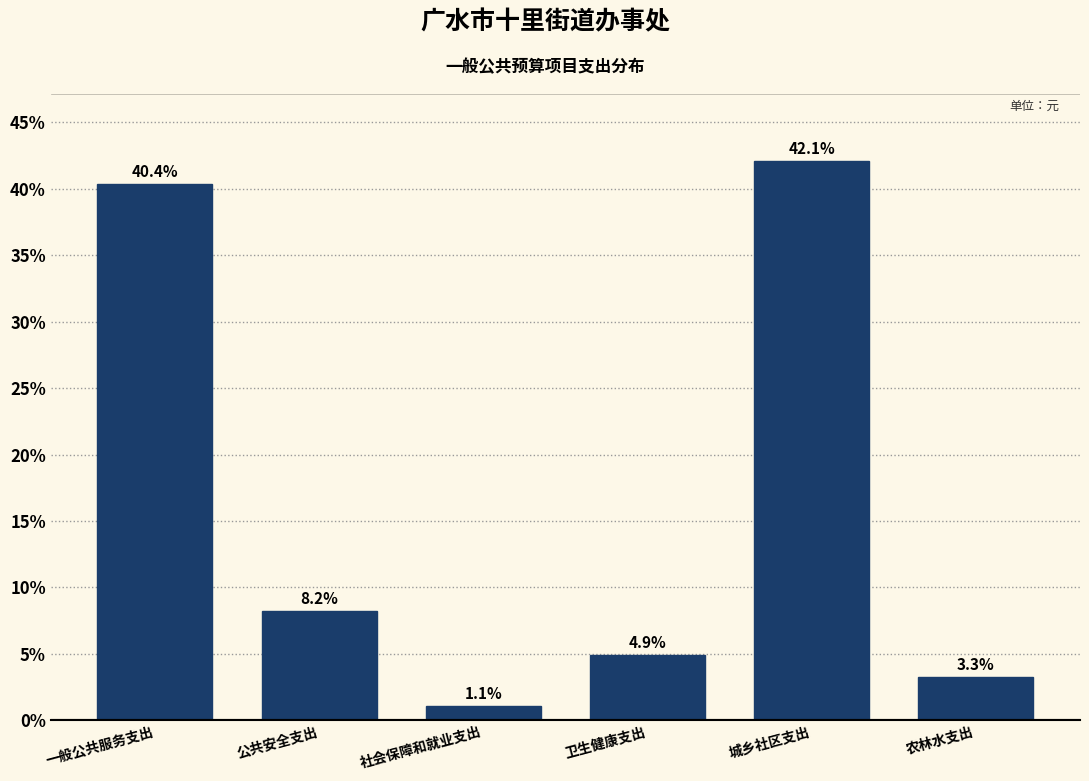

Reading right to left, transcribe all the data shown in this chart.

农林水支出=3.3	城乡社区支出=42.1	卫生健康支出=4.9	社会保障和就业支出=1.1	公共安全支出=8.2	一般公共服务支出=40.4